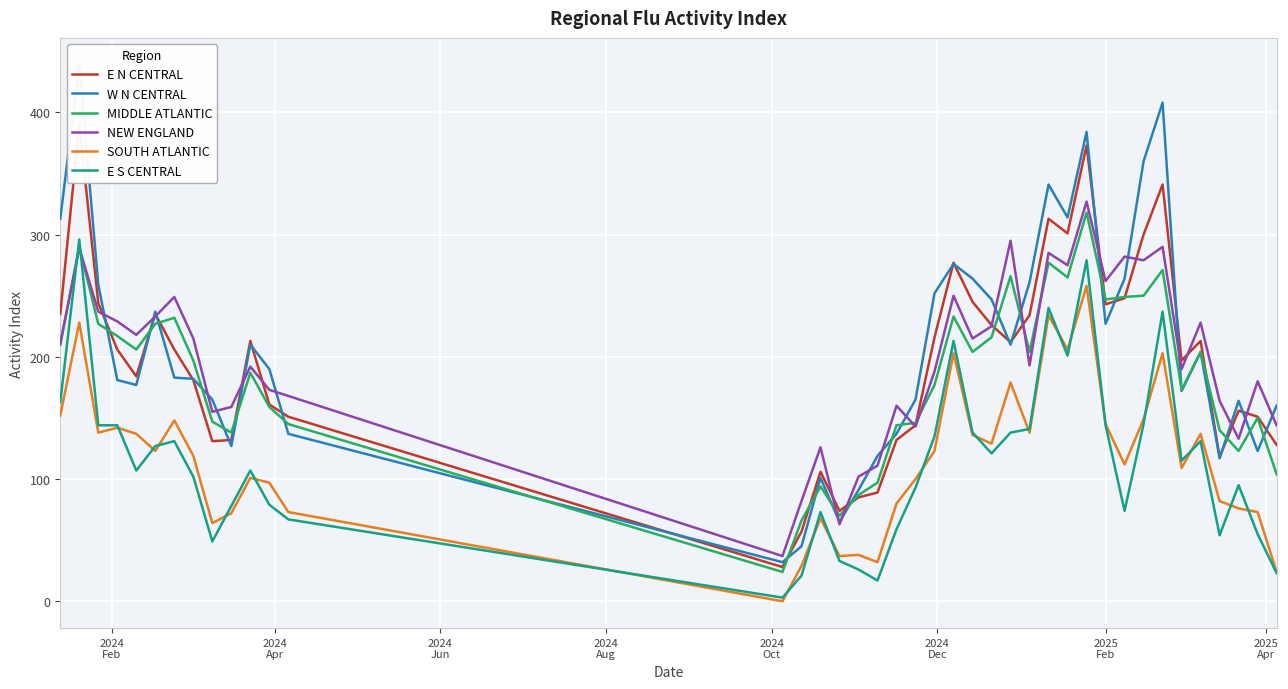

True or false: SOUTH ATLANTIC and MIDDLE ATLANTIC intersect in this chart.

False